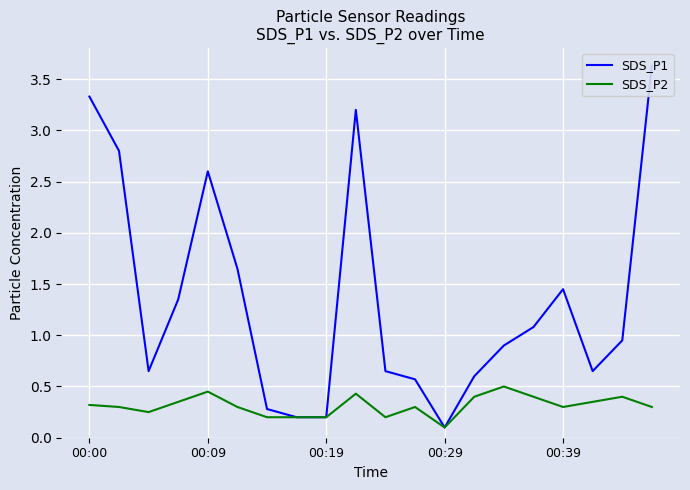

What position from the left is 7?

8